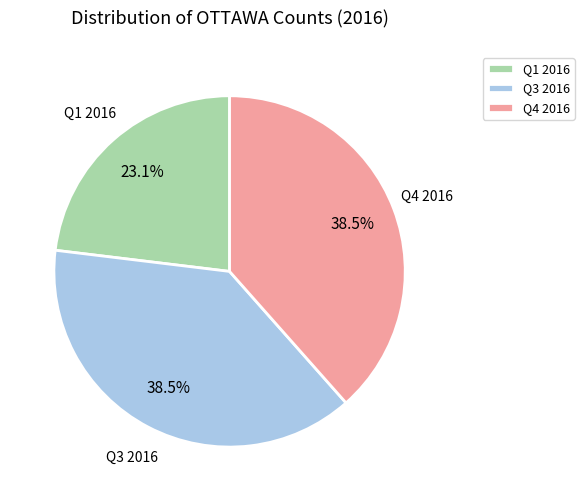

Is Q4 2016 the majority of the pie?

No